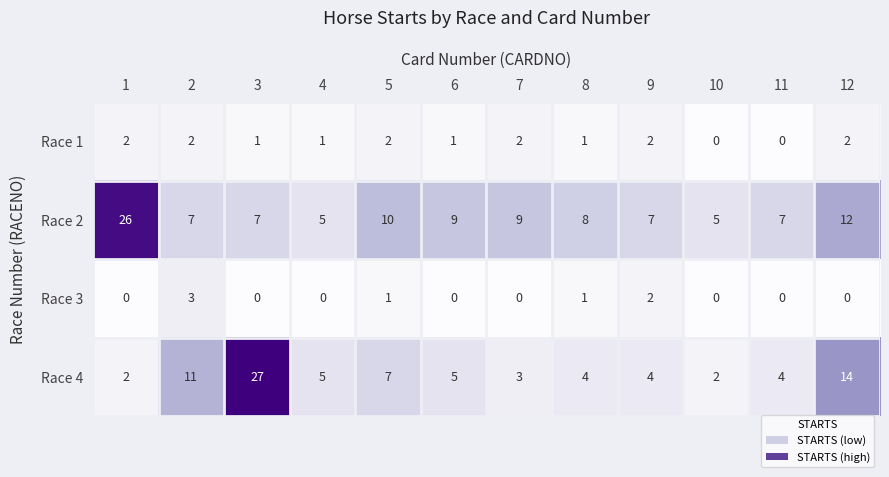

What is the sum of the Race 1 values at 8 and 1?

3